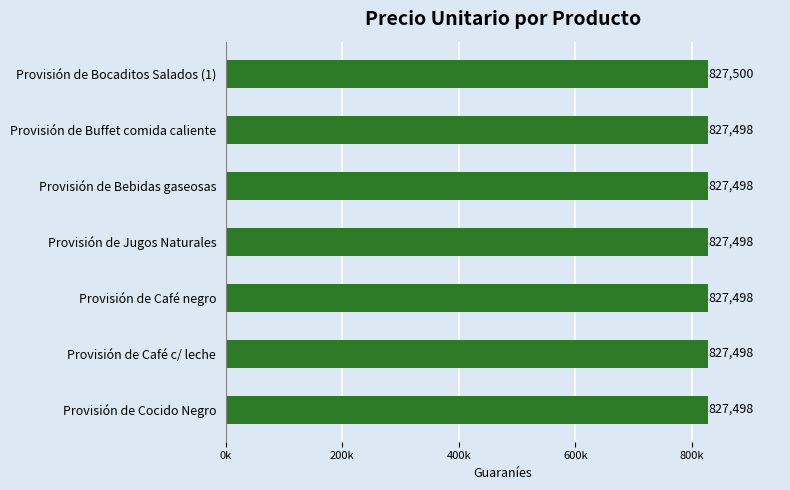

Does the chart contain any negative values?

No